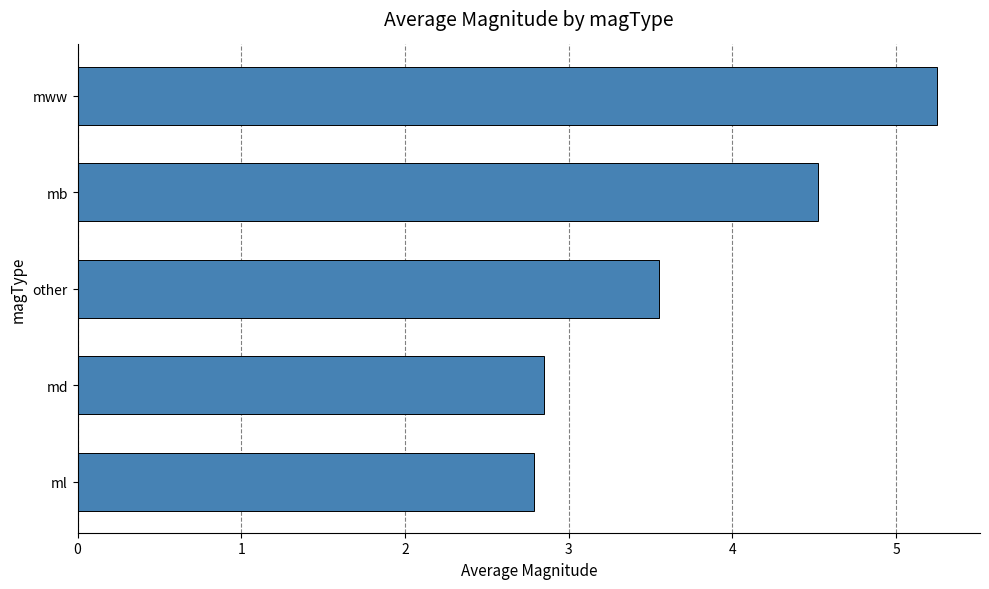

How many series are shown in this chart?

1